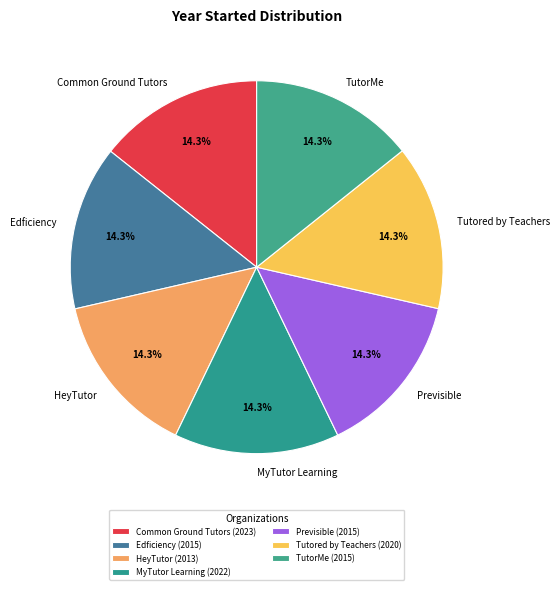

Approximately how many times larger is the value at TutorMe compared to Common Ground Tutors?

1.0